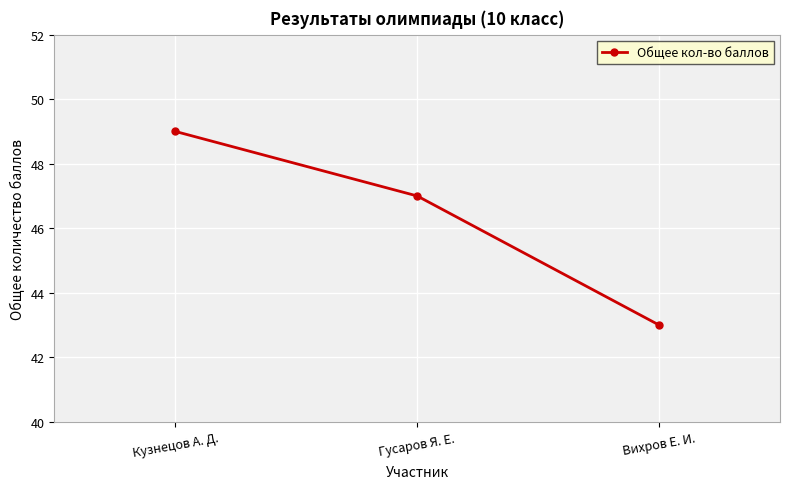

Count the values in the range 43 to 49.

3